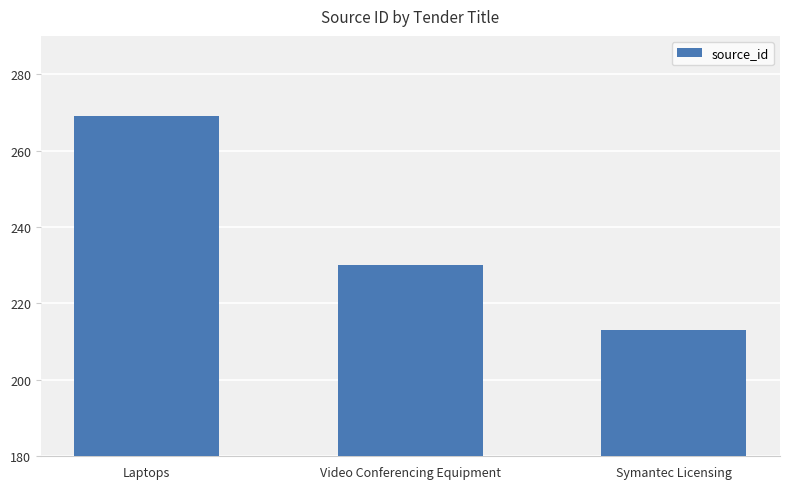

What is the value of the 1st bar from the left?

269